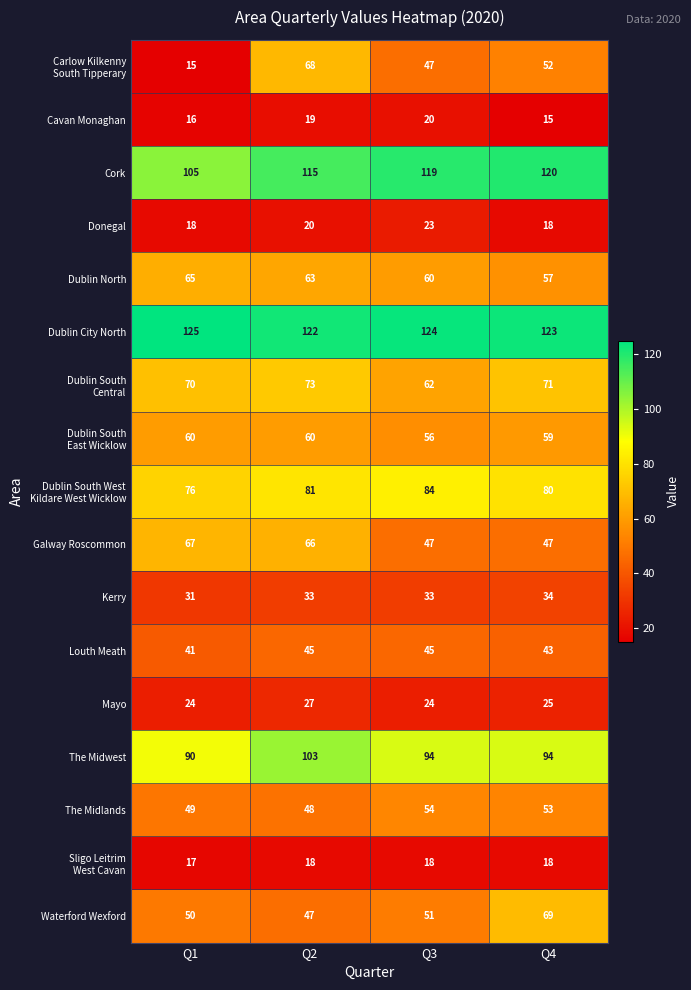

What is the sum of the Cork values at Q3 and Q1?

224